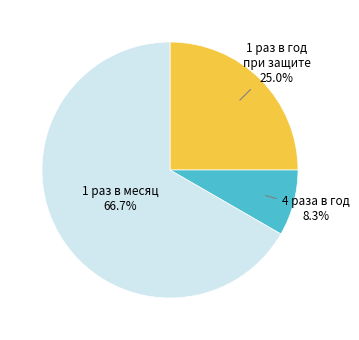

Does any single category account for the majority?

Yes